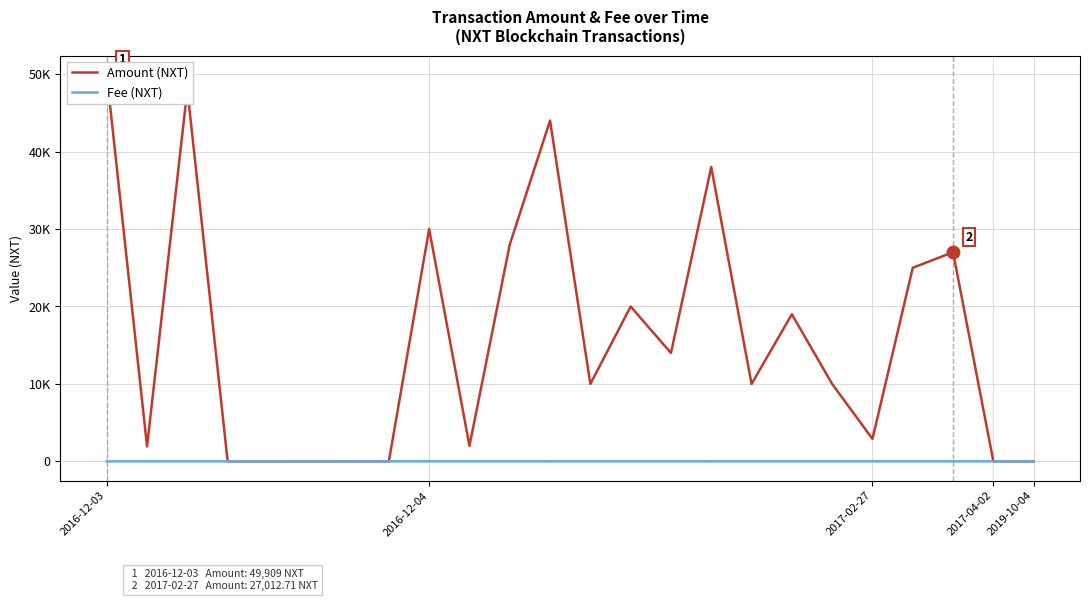

The value of Fee (NXT) at 17 is 1.0. True or false?

True